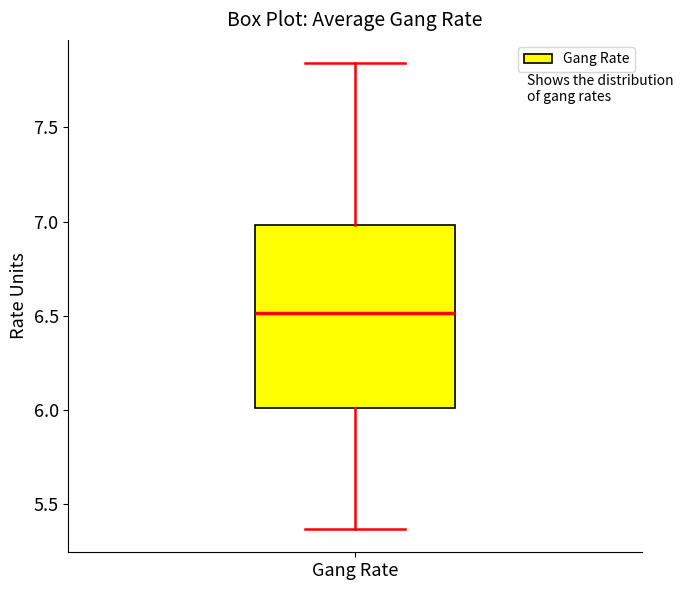

Where does the lower whisker of the box for Gang Rate end on the y-axis? The values are not printed on the chart, so give them approximately, as read against the axis.

5.35